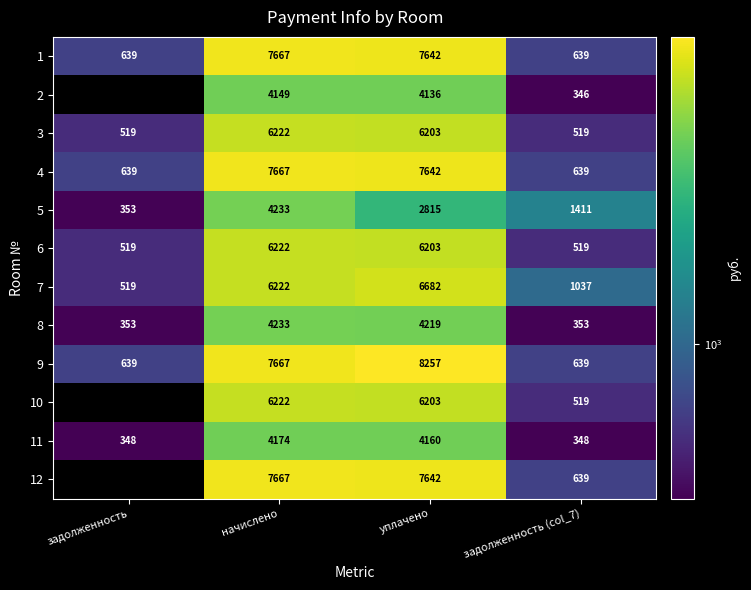

At how many categories does at least one series exceed 1633?

2